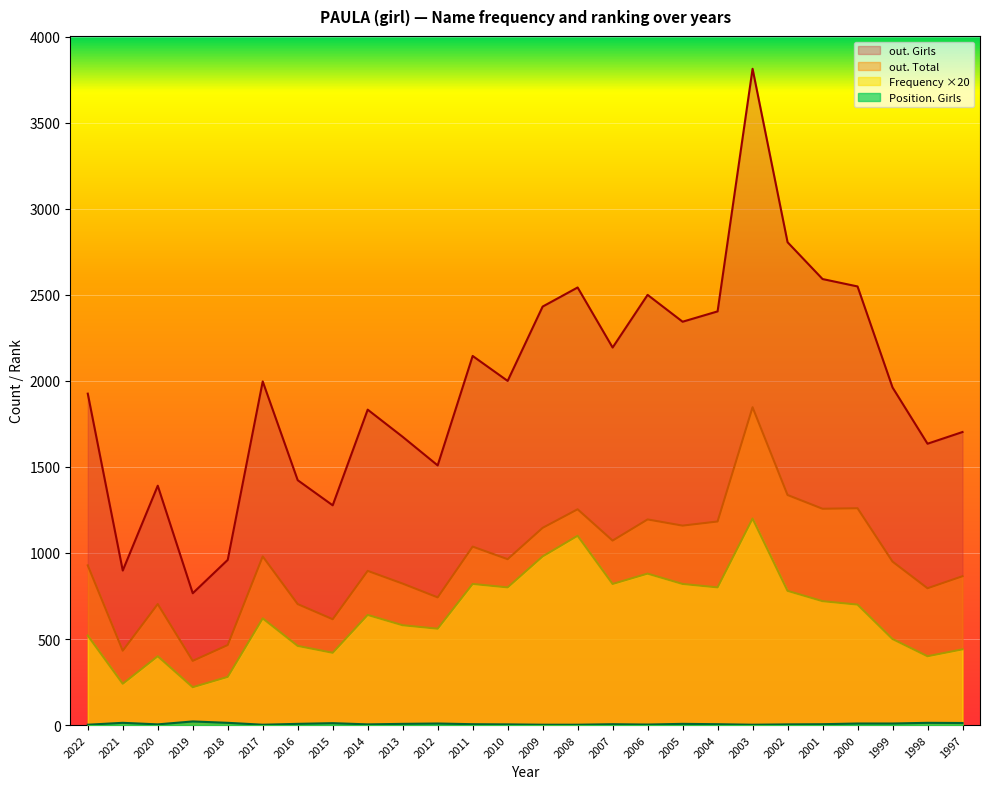

What are all the series names shown in the legend?

out. Girls, out. Total, Frequency, Position. Girls